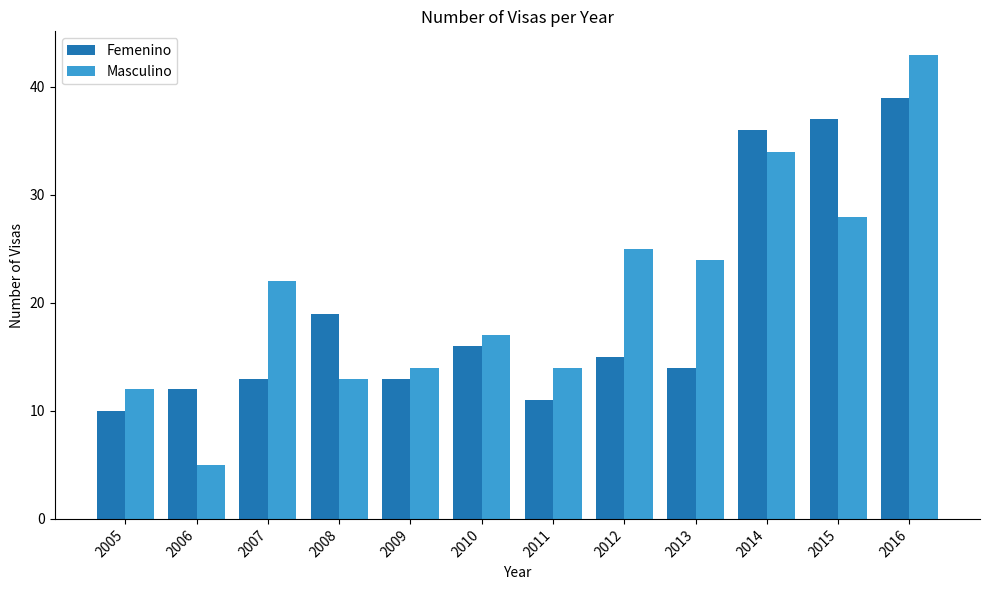

What is the sum of the Femenino values at 2007 and 2013?

27